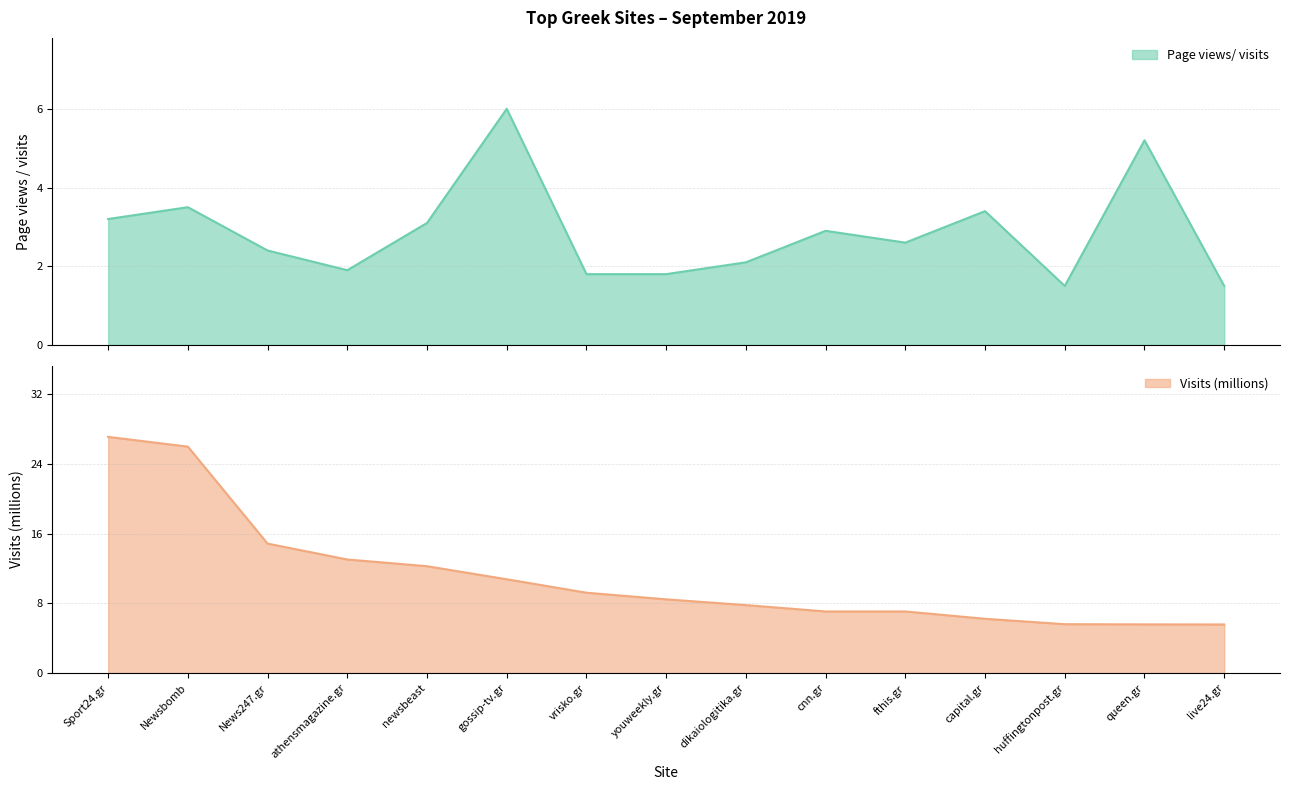

List the series in order of their peak value, lowest first.

Page views/ visits, Visits (millions)